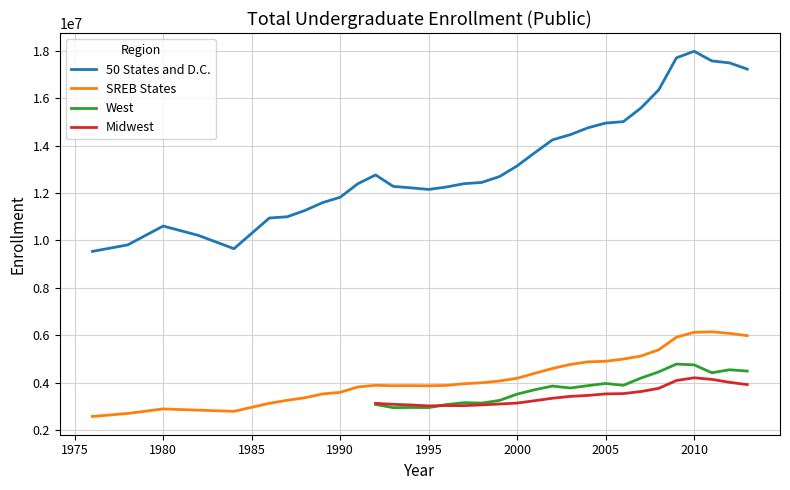

What is the highest value of the SREB States series?

6141013